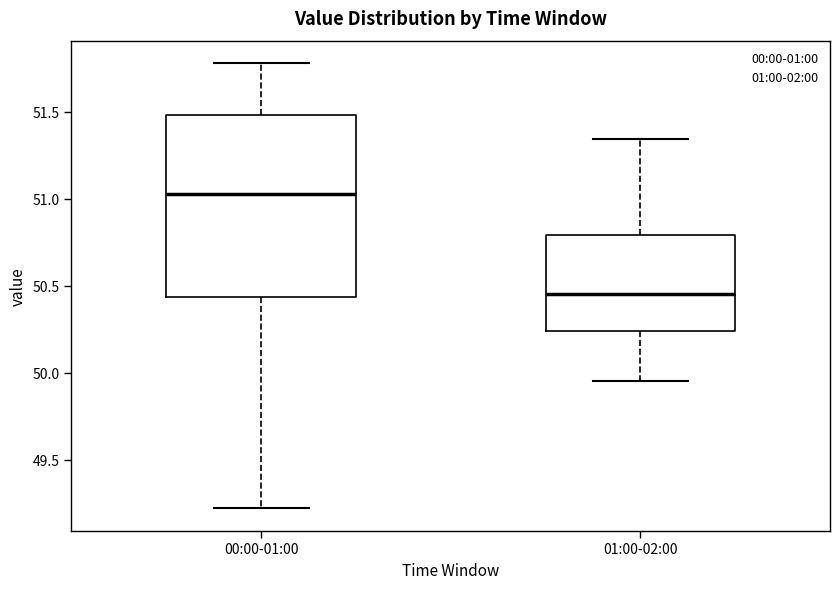

Which box has the highest median line?

00:00-01:00